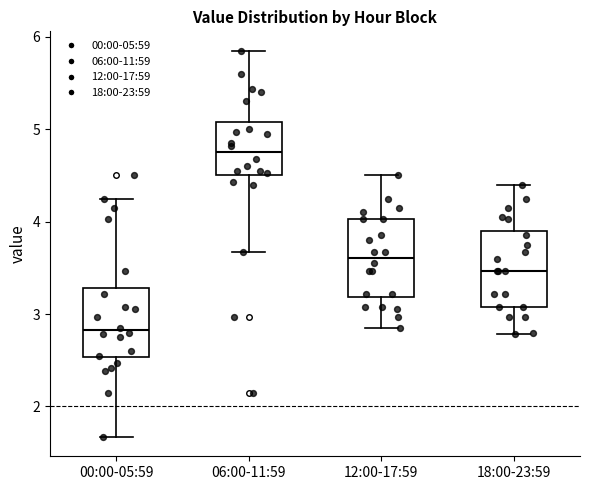

Reading left to right, read every box against the y-axis: the position of its median line, the range the box covers, and the ends of its whiskers. The values are not printed on the chart, so give them approximately, as read against the axis.

00:00-05:59: median 2.8, box 2.5 to 3.3, whiskers 1.7 to 4.3
06:00-11:59: median 4.8, box 4.5 to 5.1, whiskers 3.7 to 5.9
12:00-17:59: median 3.6, box 3.2 to 4.0, whiskers 2.9 to 4.5
18:00-23:59: median 3.5, box 3.1 to 3.9, whiskers 2.8 to 4.4